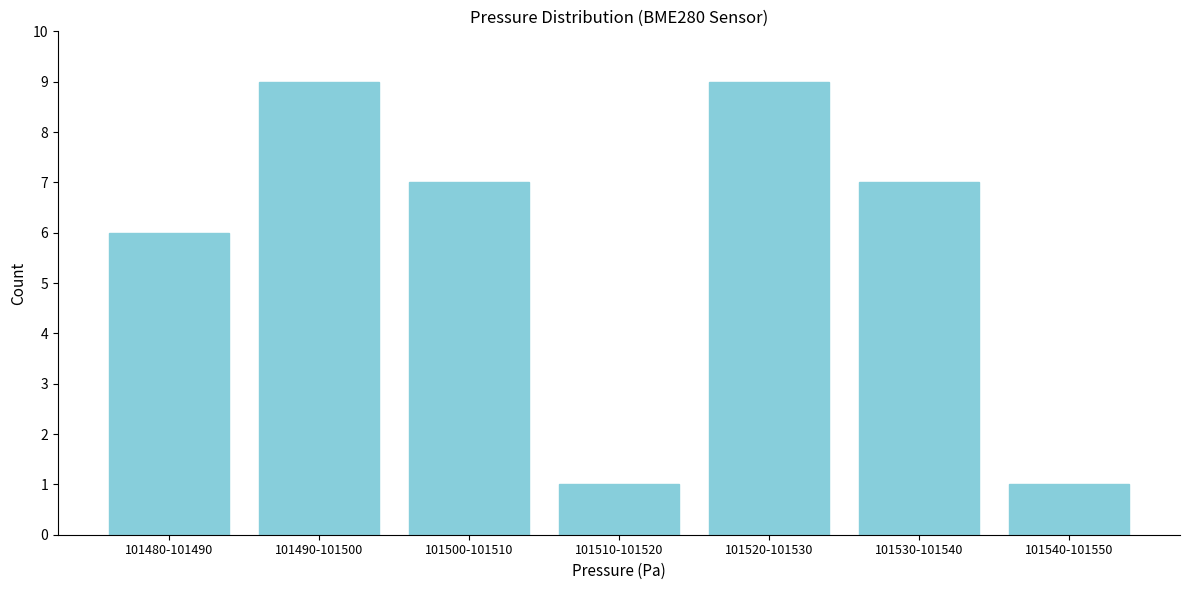

Reading left to right, extract all data points from this chart.

101480-101490=6	101490-101500=9	101500-101510=7	101510-101520=1	101520-101530=9	101530-101540=7	101540-101550=1